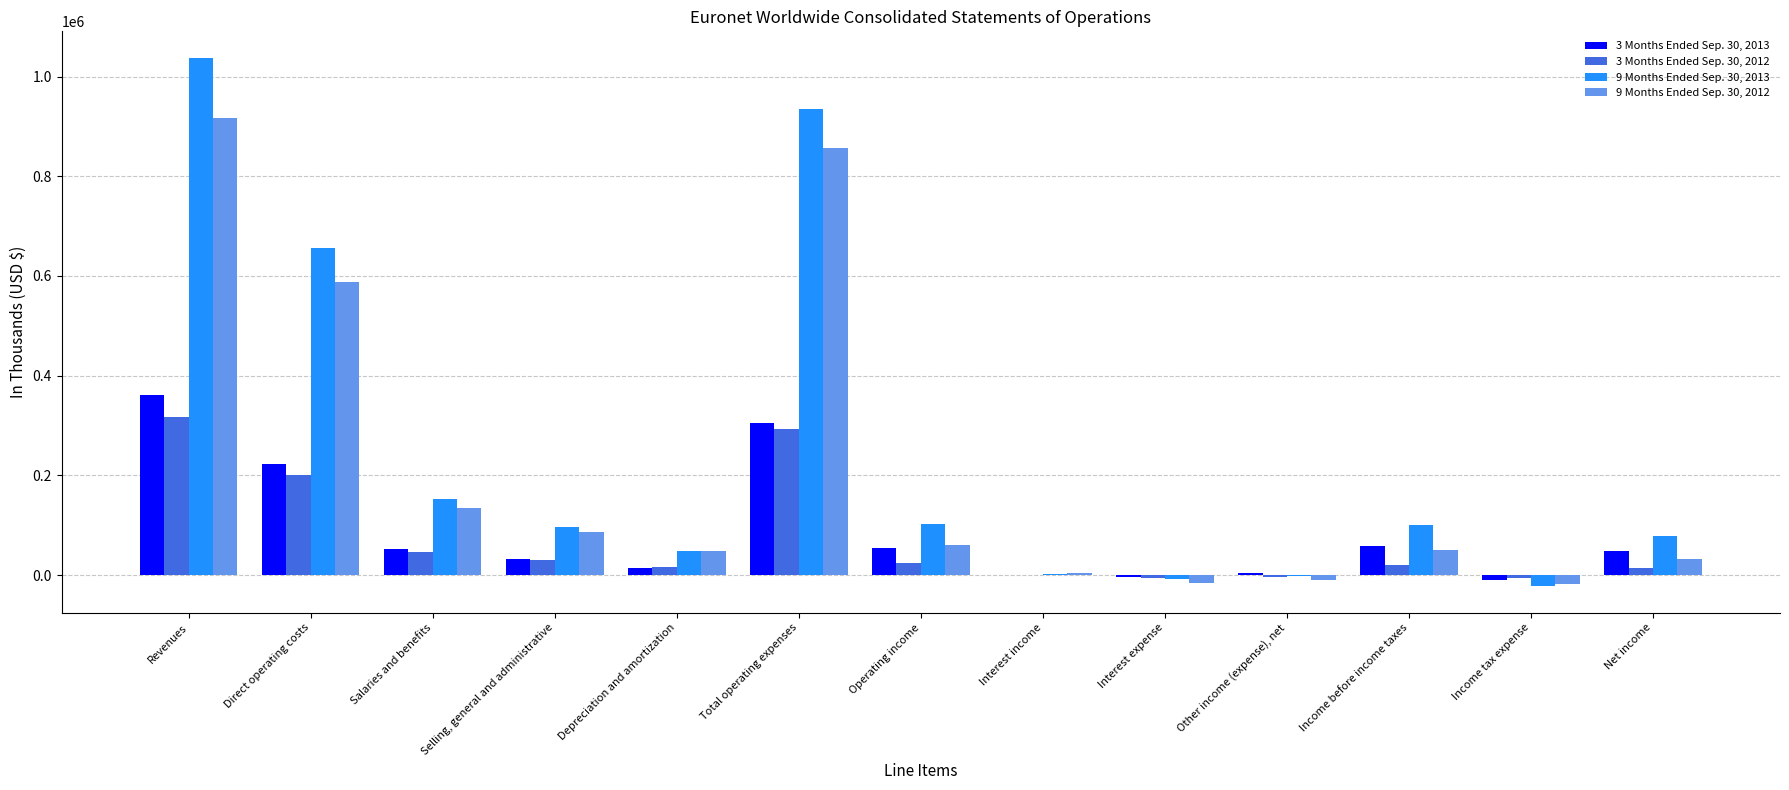

What is the average value of the 3 Months Ended Sep. 30, 2013 series?

87888